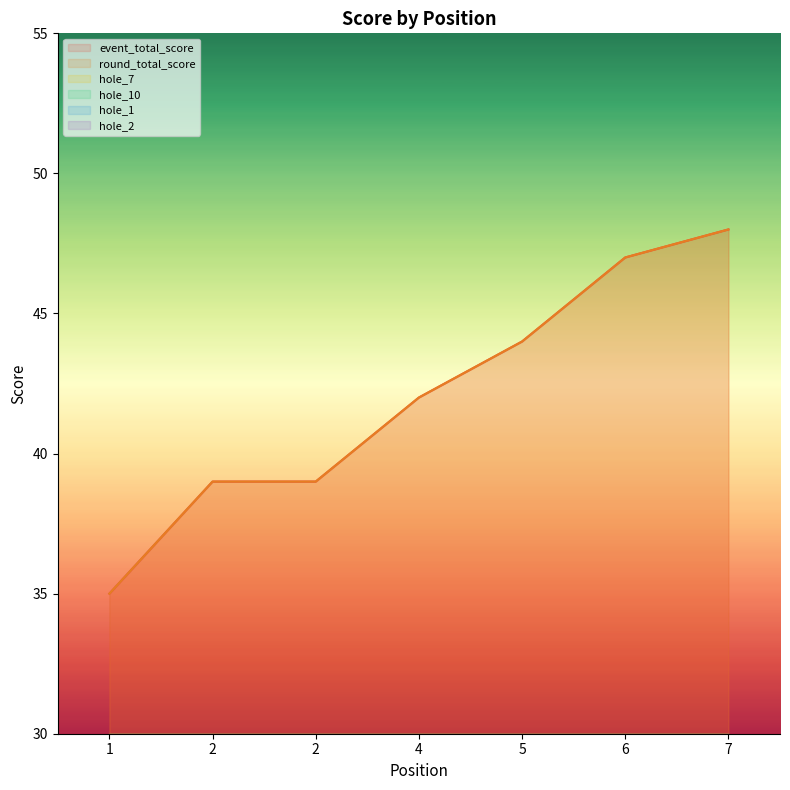

True or false: hole_10 and hole_1 intersect in this chart.

False